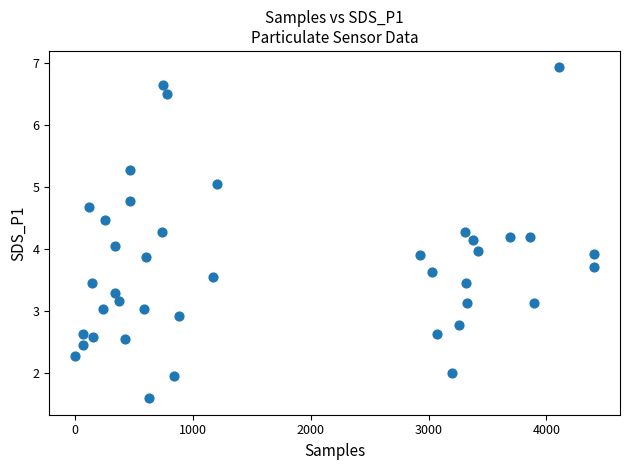

What is the range of Y values (max minus min)?

5.3